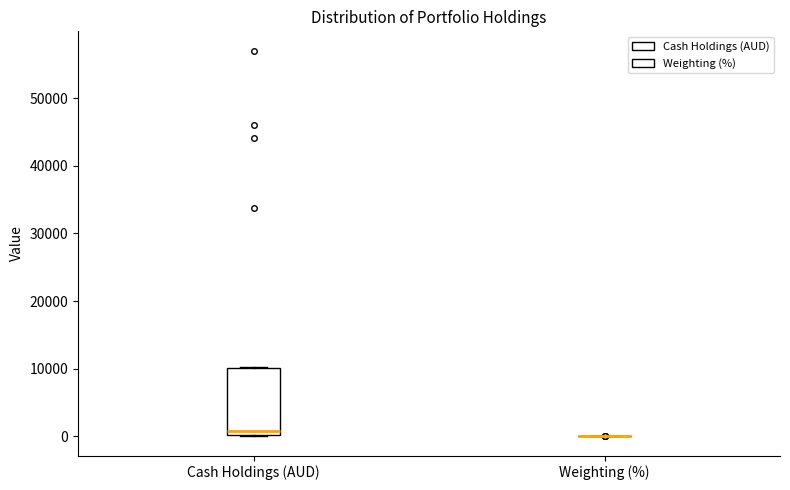

Comparing the boxes themselves (not the whiskers), which one is the tallest?

Cash Holdings (AUD)